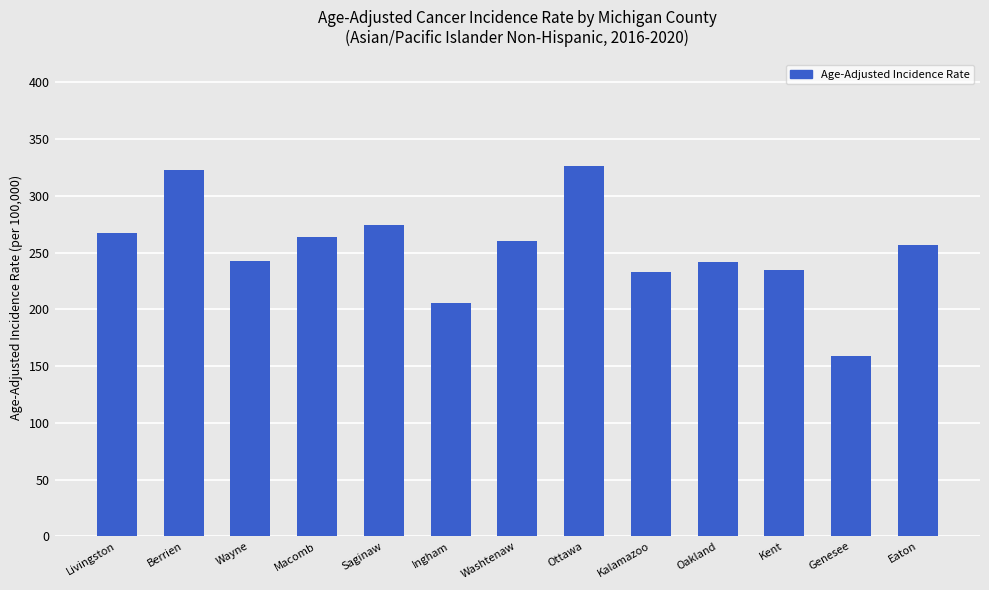

Where does the data first go above 256?

Livingston